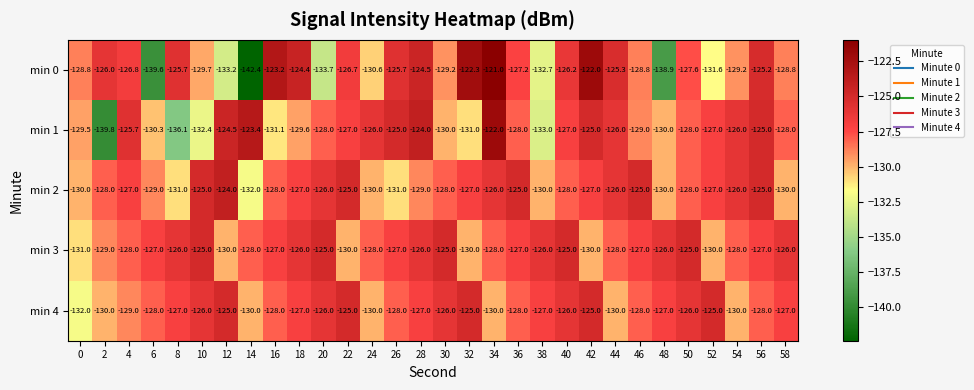

How many data points does each series have?

30